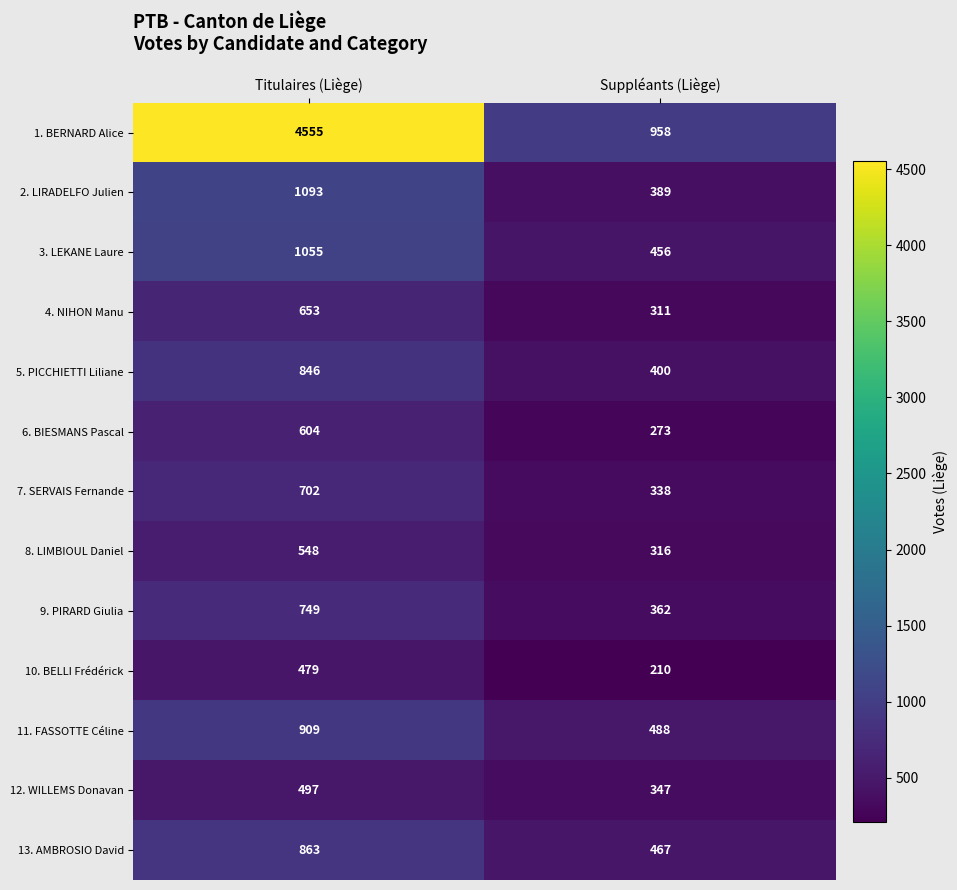

What is the minimum value shown in the chart?

210